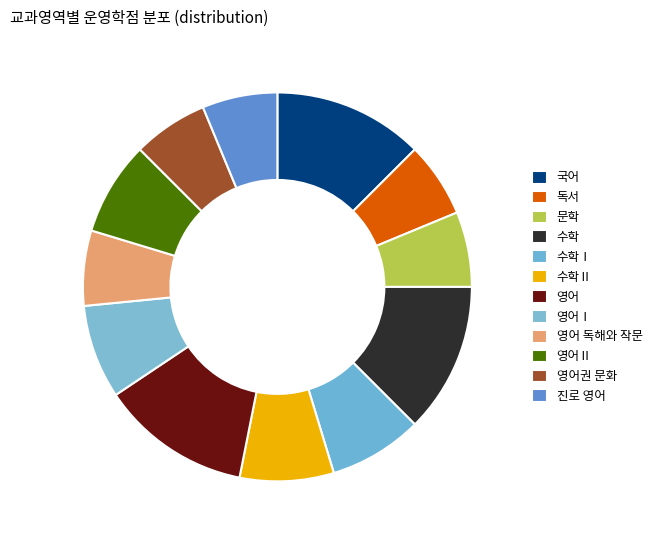

Count the number of slices in the pie.

12